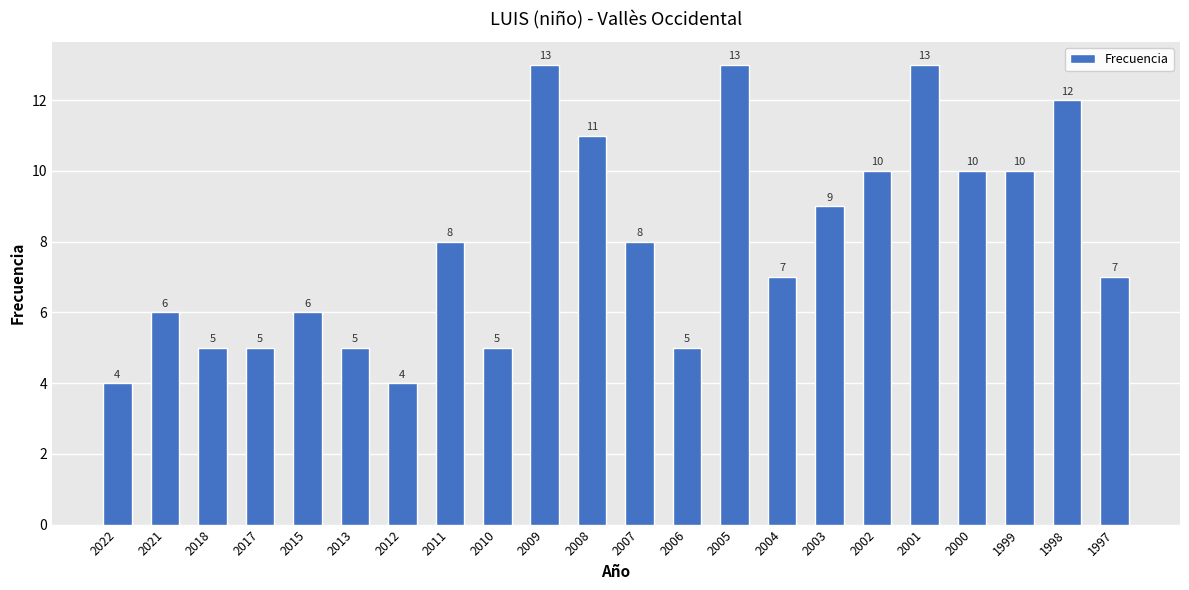

How many values are between 5 and 10?

15